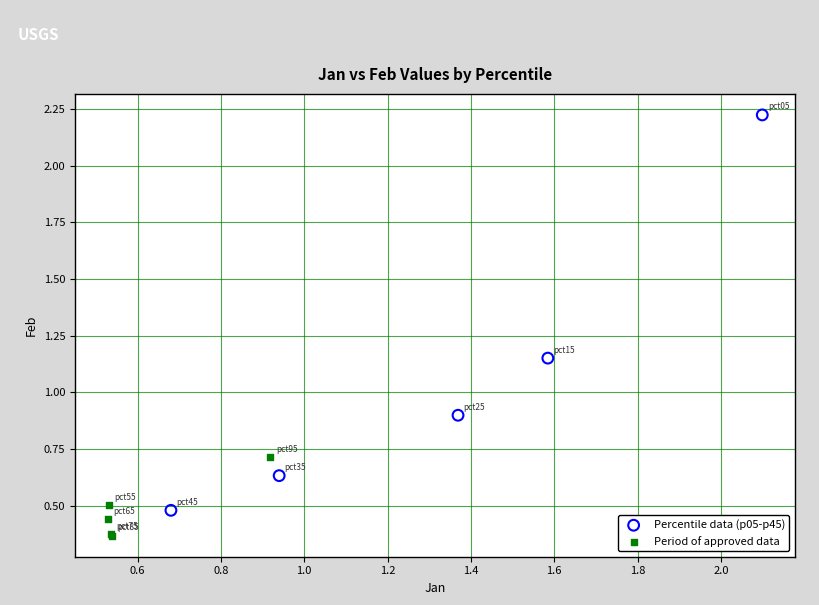

Which series reaches the maximum Y coordinate?

Percentile data (p05-p45)